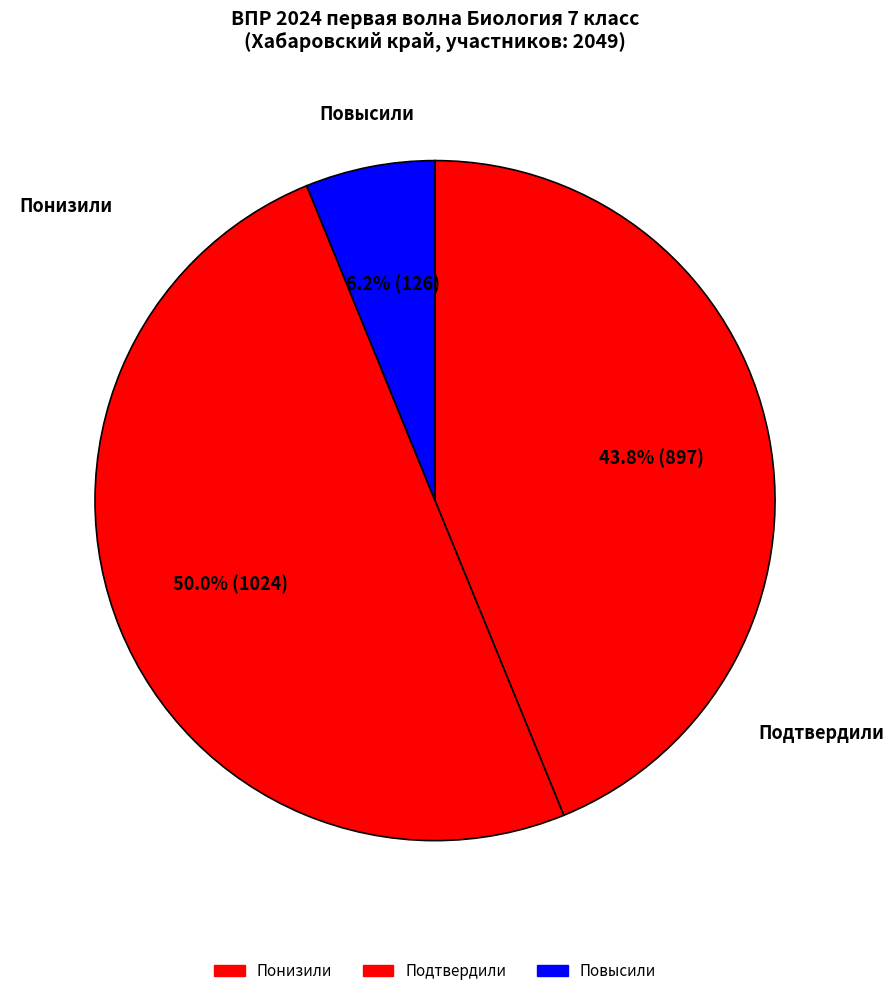

To the nearest percent, what is the difference between the Понизили and Подтвердили slice percentages?

6%